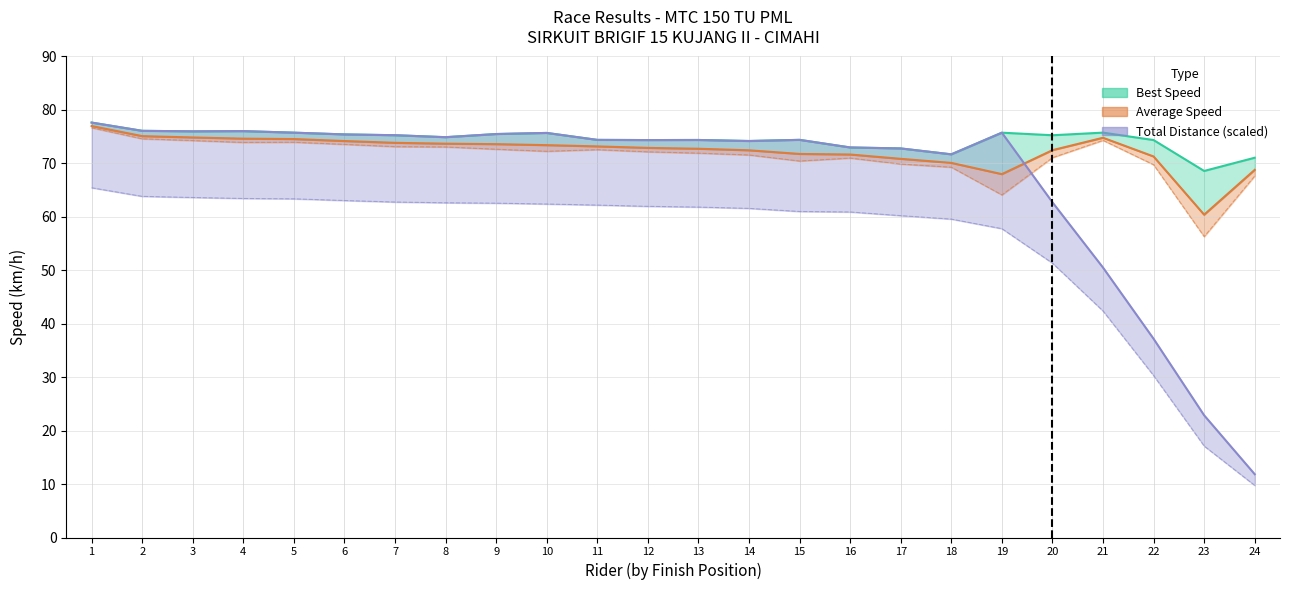

What is the highest value of the Average Speed series?

77.0